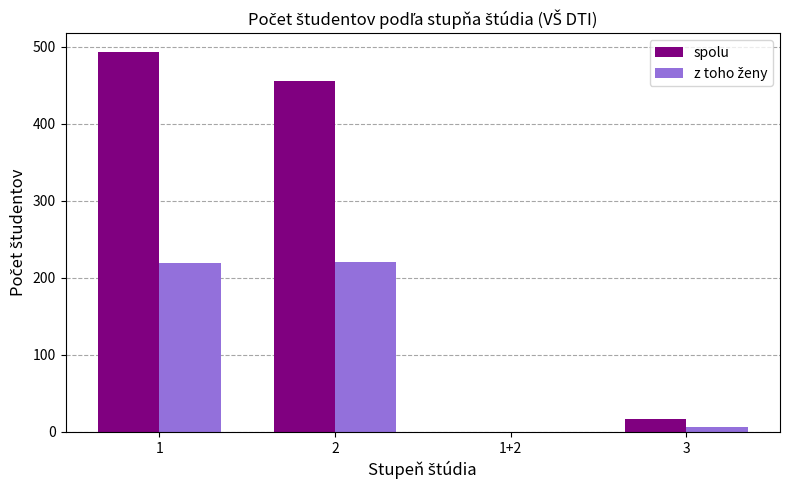

What is the spread (max minus min) of values at 2?

235